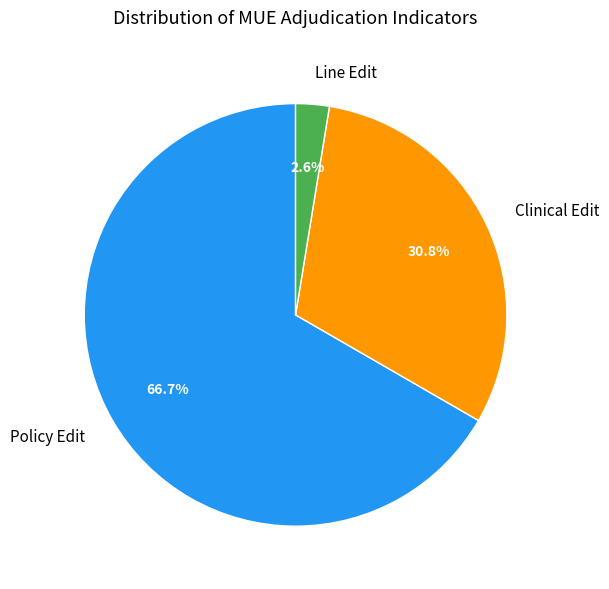

Do Clinical Edit and Line Edit together represent more than half of the pie?

No